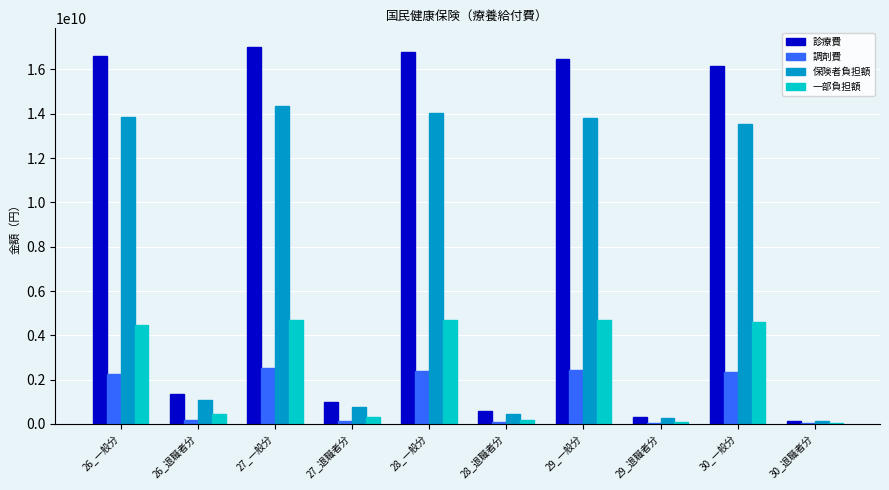

What is the difference between the 保険者負担額 values at 26_退職者分 and 29_退職者分?

805646690